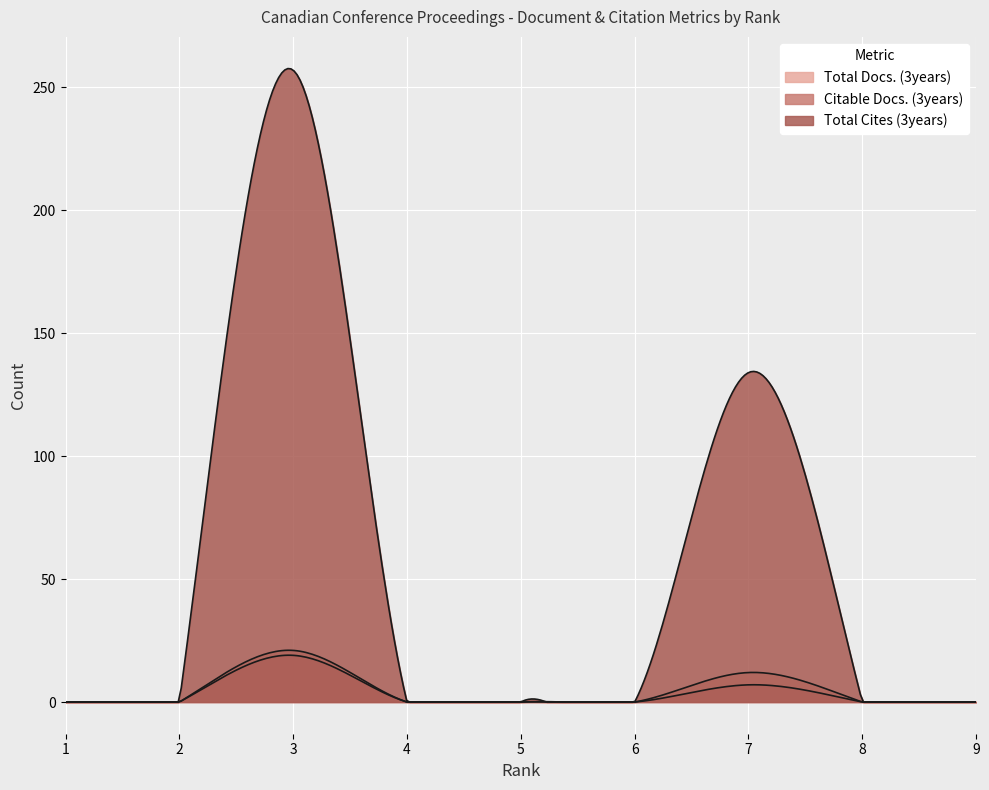

True or false: Citable Docs. (3years) and Total Cites (3years) cross at least once.

False